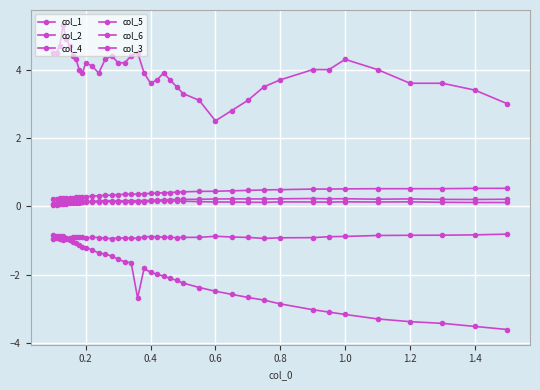

True or false: col_2 and col_5 intersect in this chart.

False